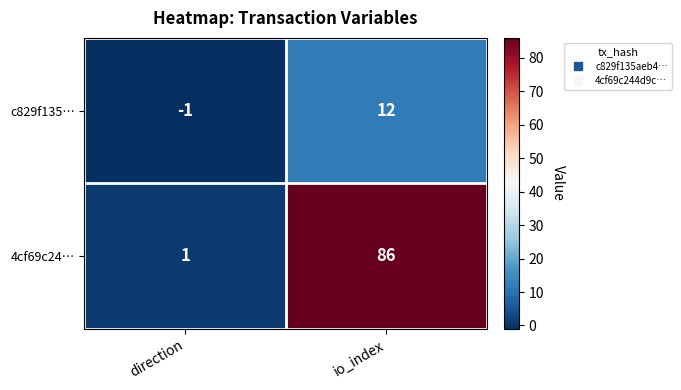

Reading left to right, transcribe all the data shown in this chart.

c829f135…: -1	12
4cf69c24…: 1	86